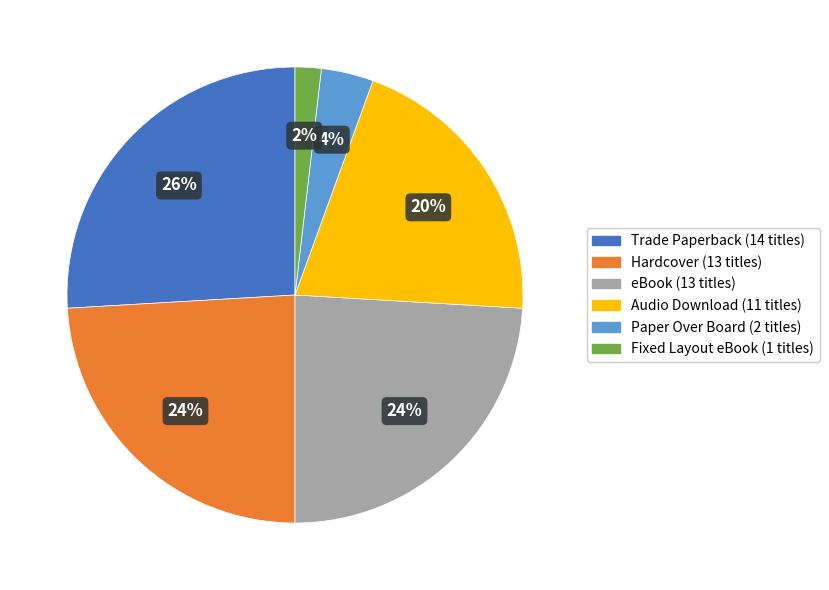

Does Trade Paperback represent more than half of the total?

No